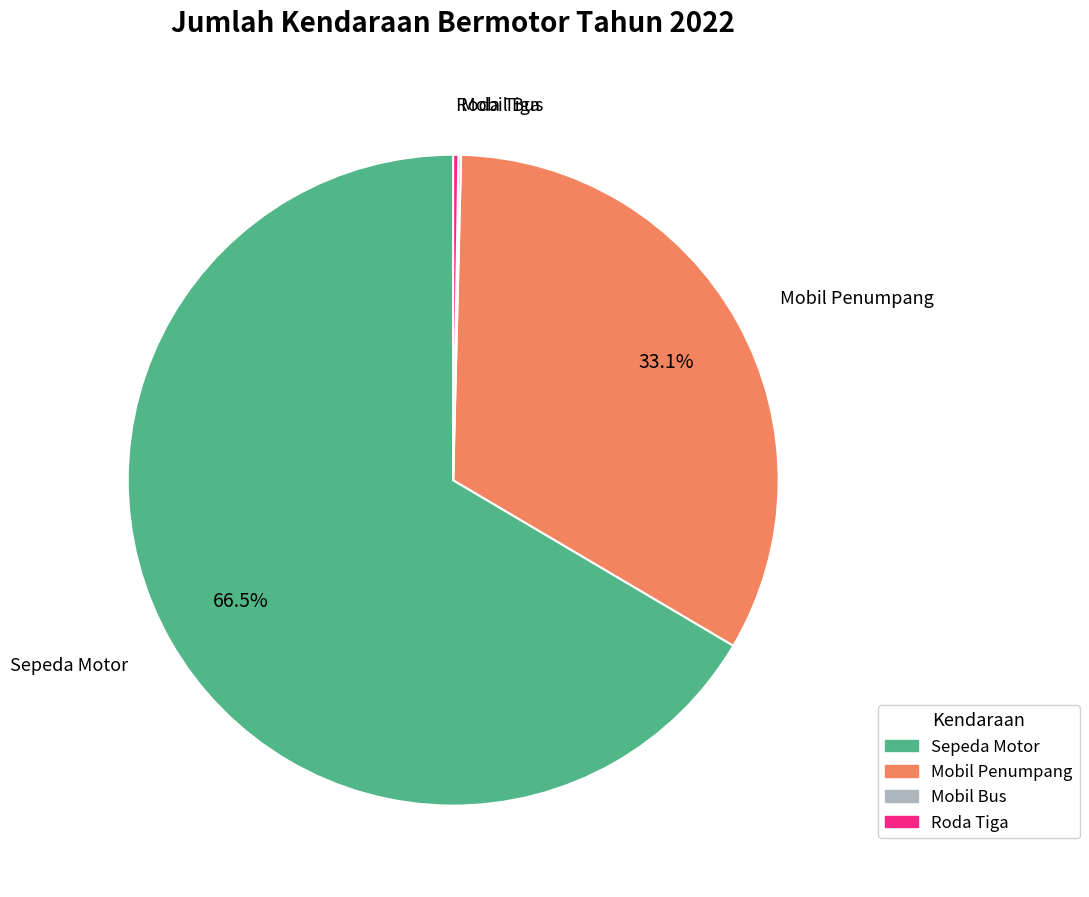

Does any single category account for the majority?

Yes